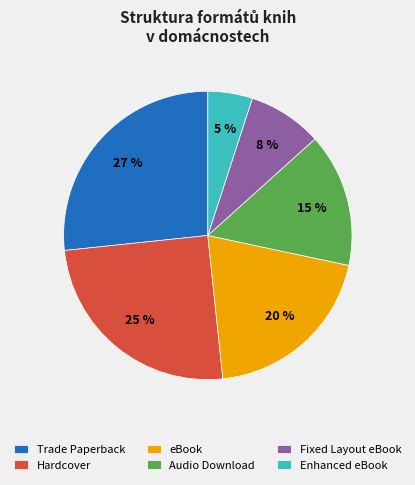

To the nearest percent, what portion does Fixed Layout eBook represent?

8%